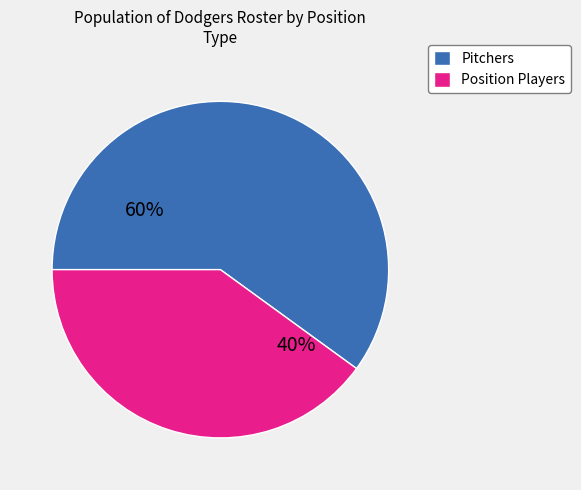

Rank the categories by value from lowest to highest.

Position Players, Pitchers